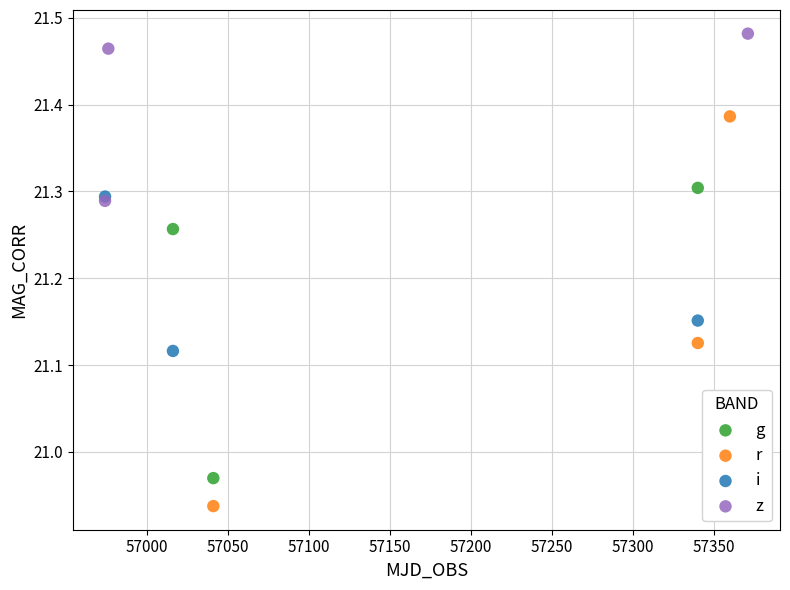

Which series contains the highest Y value?

z